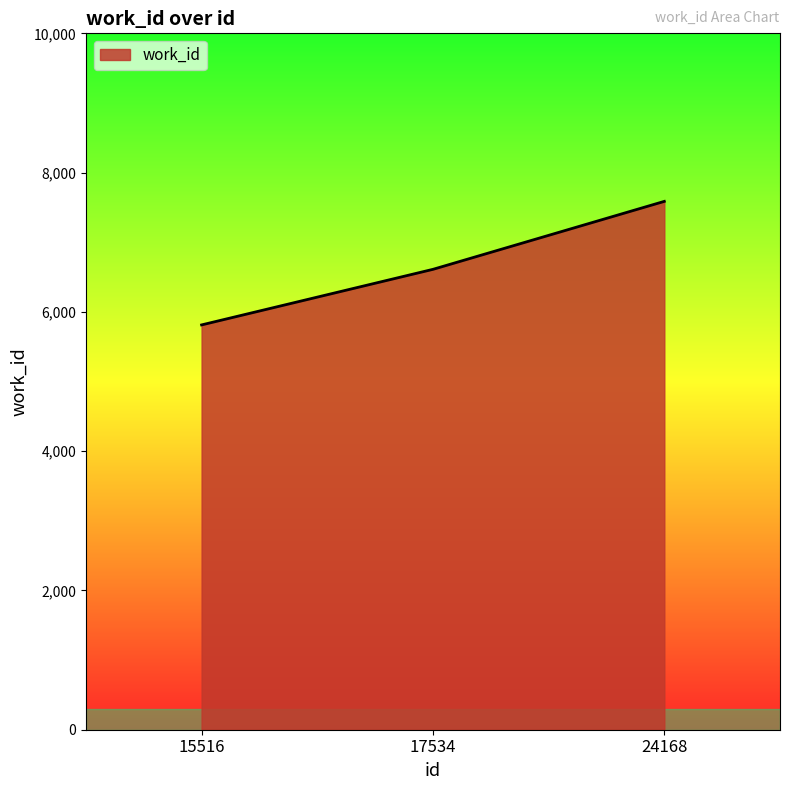

What value does the data have at 24168, to the nearest 100?

7600